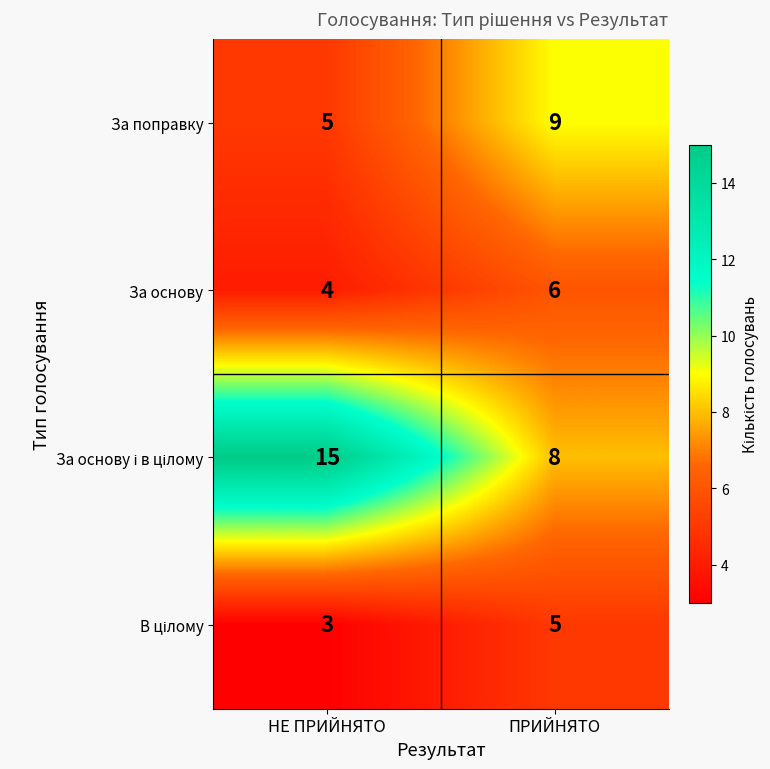

True or false: За поправку has a value of 8 at НЕ ПРИЙНЯТО.

False